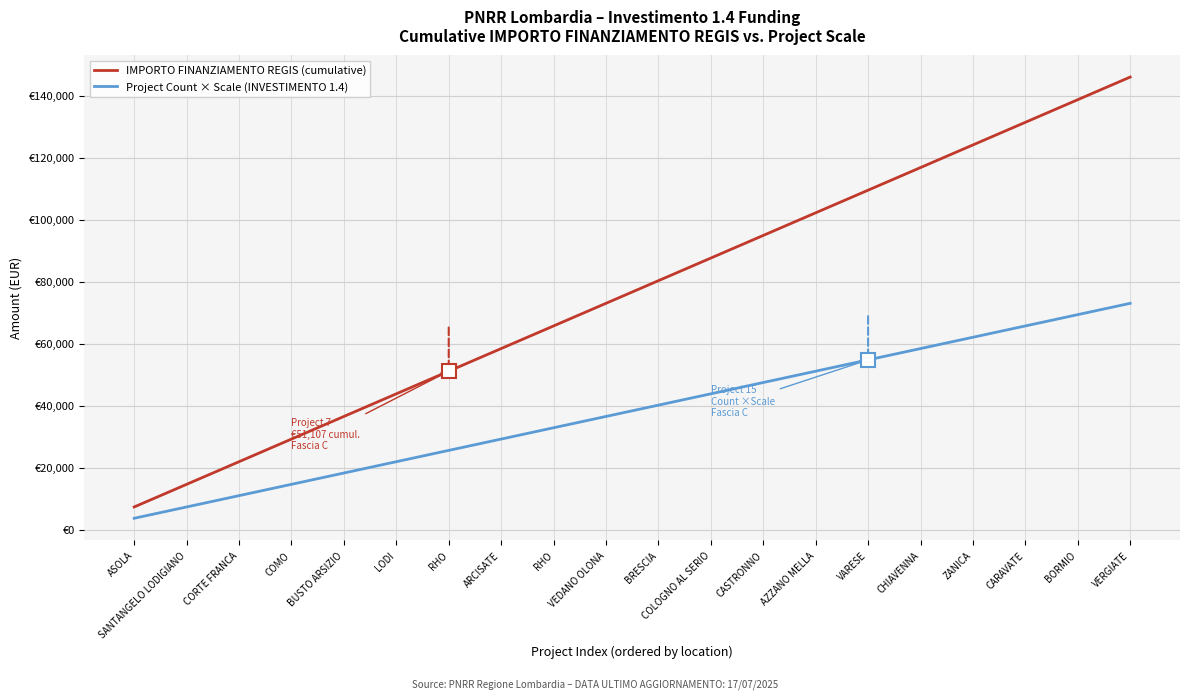

What are all the series names shown in the legend?

IMPORTO FINANZIAMENTO REGIS (cumulative), Project Count × Scale (INVESTIMENTO 1.4)